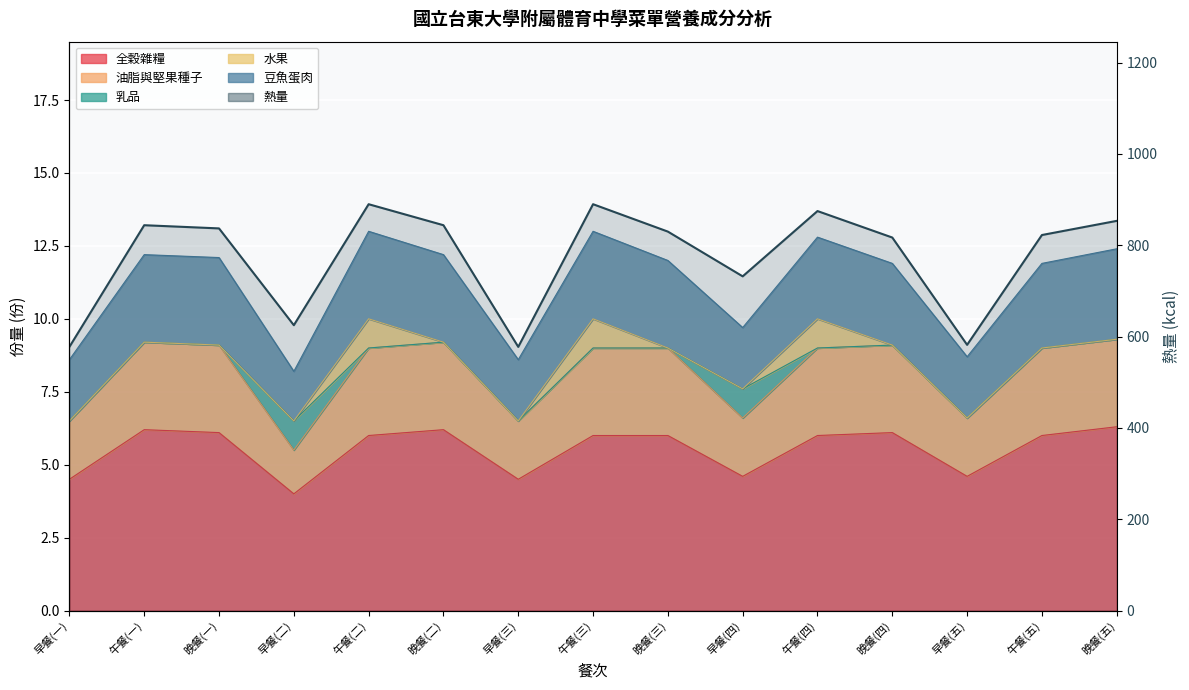

At which category does 豆魚蛋肉 reach its first local valley?

早餐(二)